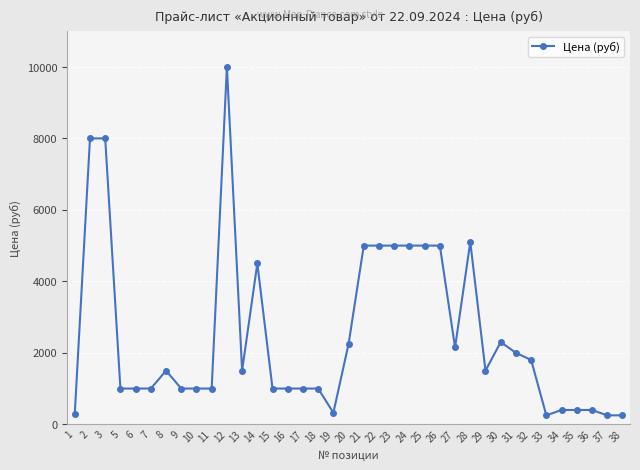

Is it true that the value at 17 is 1589?

False